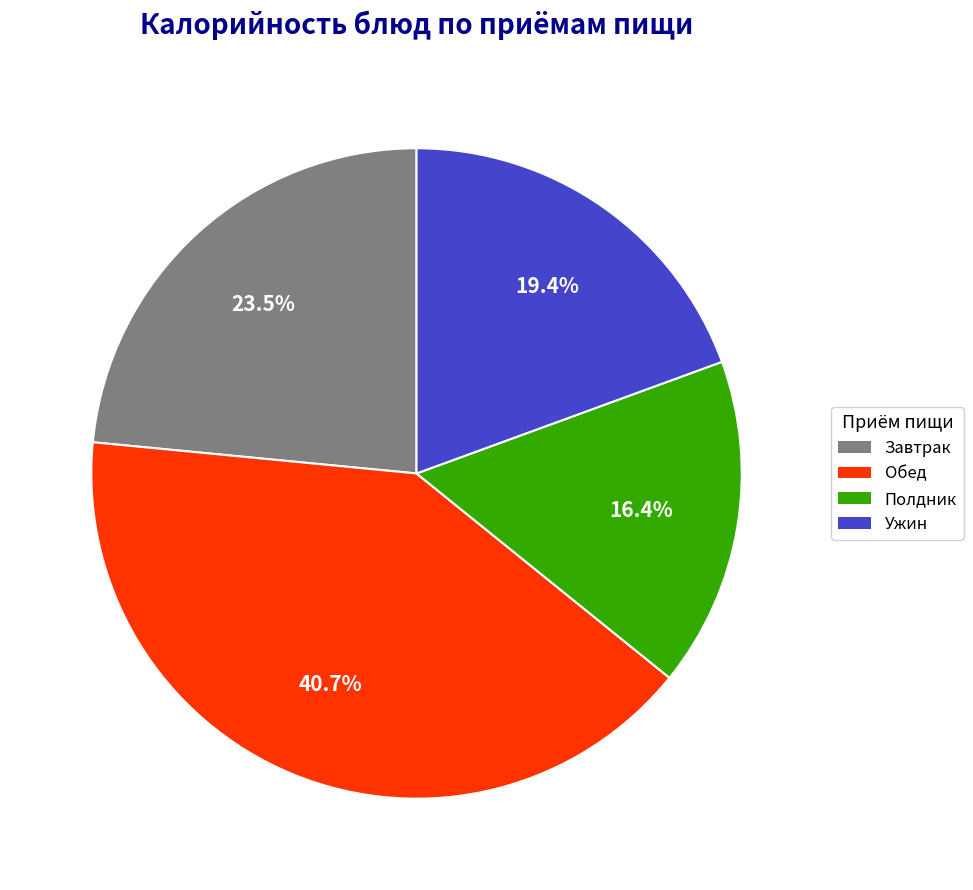

Is there any slice that represents more than half of the pie?

No